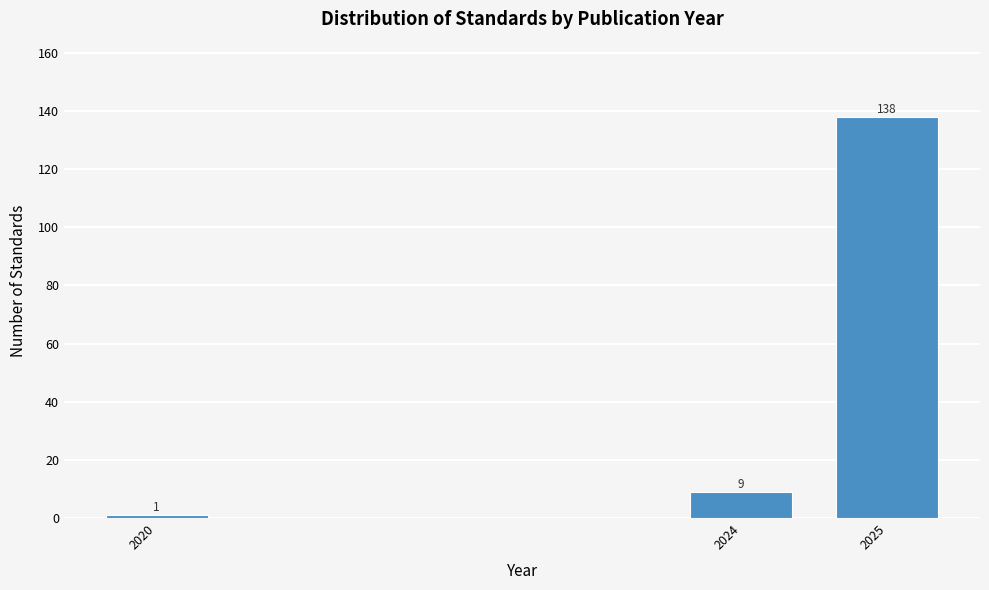

Reading left to right, list all the values displayed in this chart.

2020=1	2024=9	2025=138